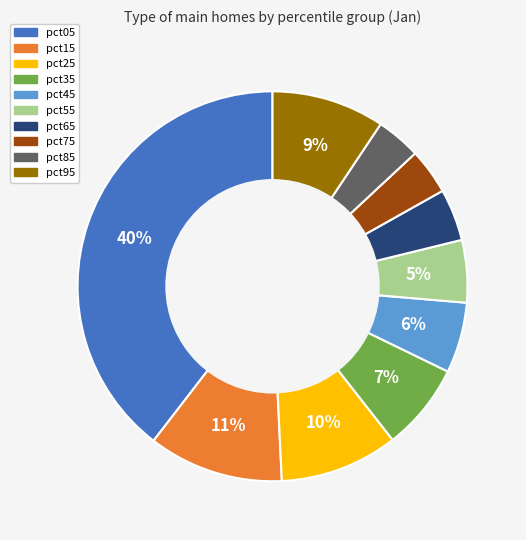

Is it true that pct15 is 4% of the pie?

False